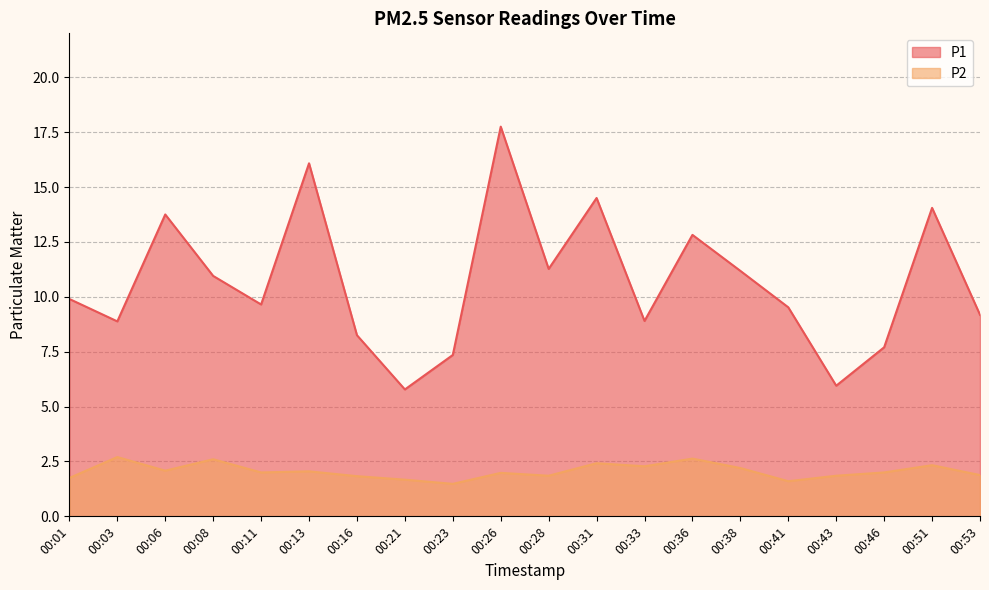

What is the total value across all series at 00:51?

16.4